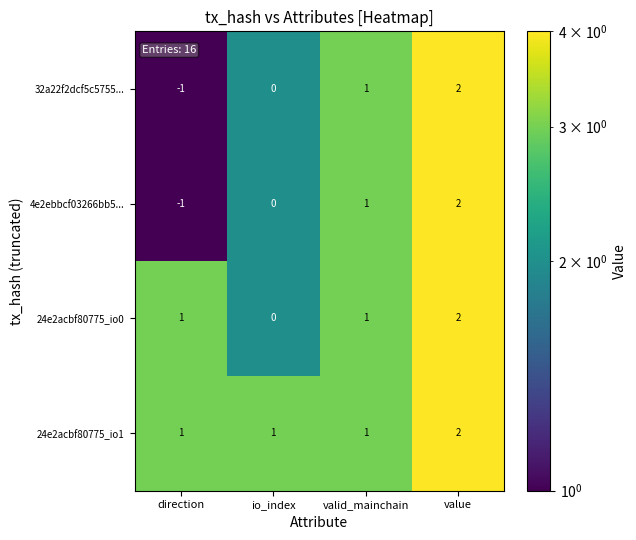

What is the total value across all series at value?

8